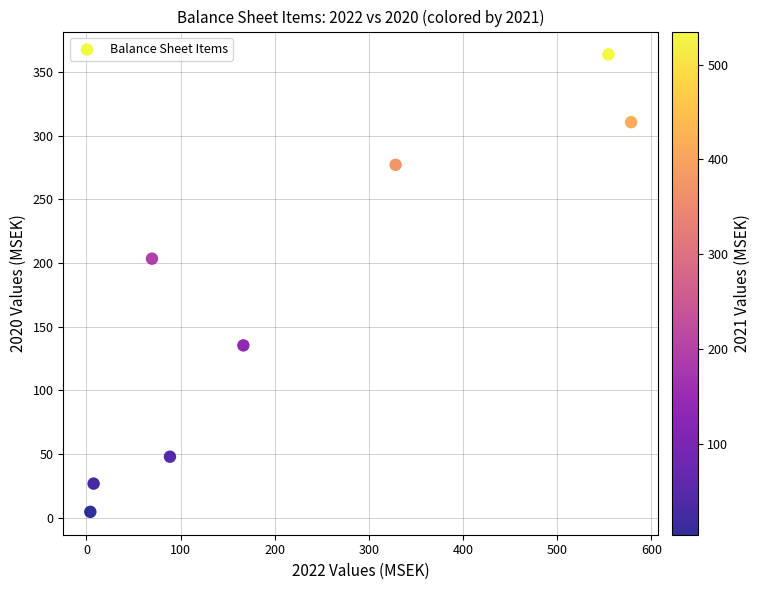

What Y value in the scatter plot is closest to 184?

203.5